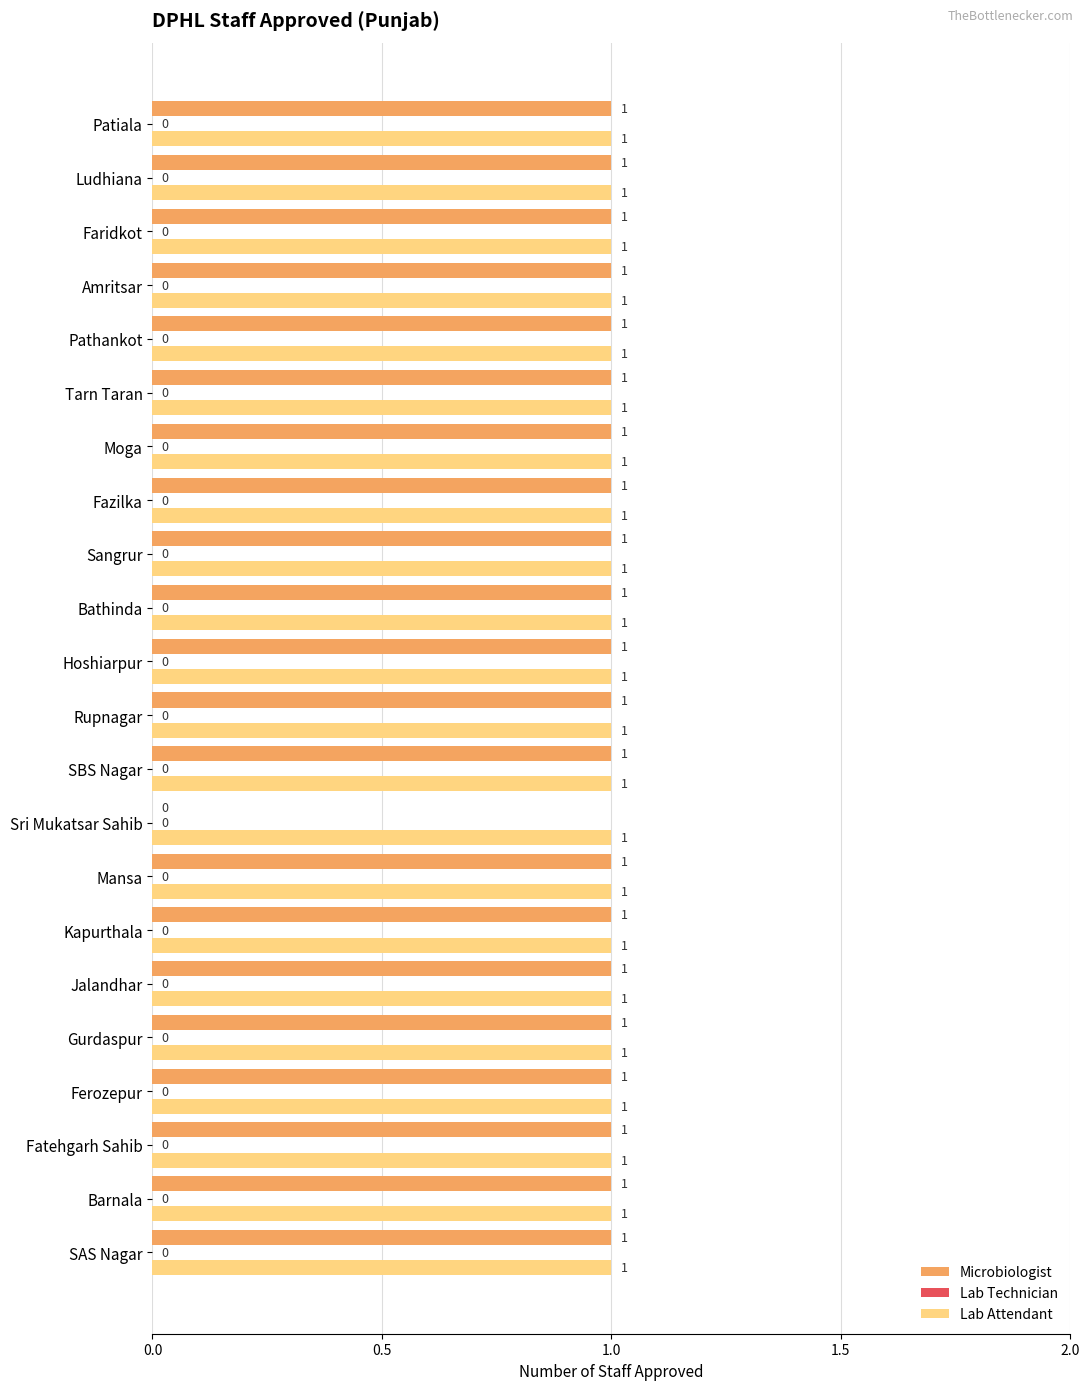

Is it true that Microbiologist equals 1 at Fazilka?

True